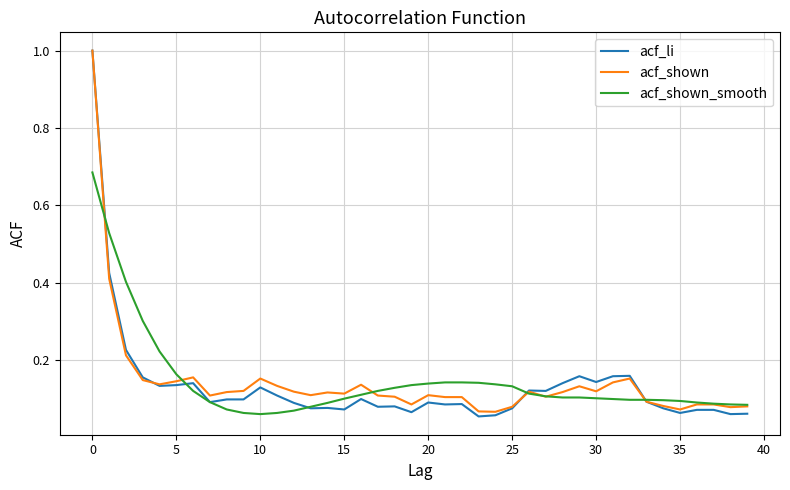

What is the highest value of the acf_shown series?

1.0